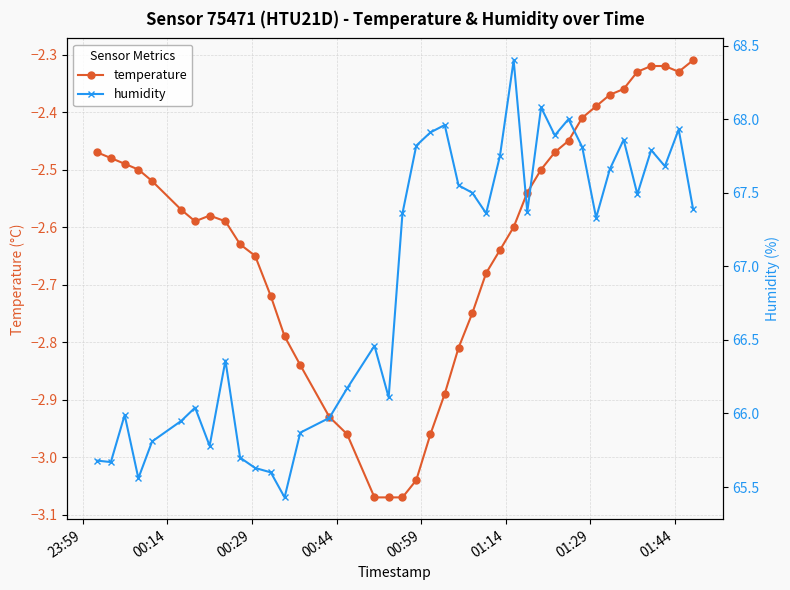

What is the sum of all temperature values?

-105.0